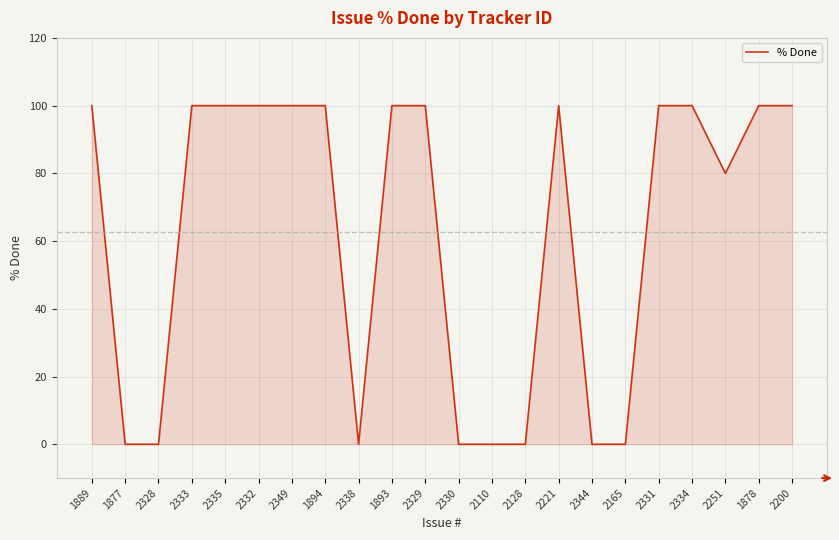

What is the maximum value shown in the chart?

100